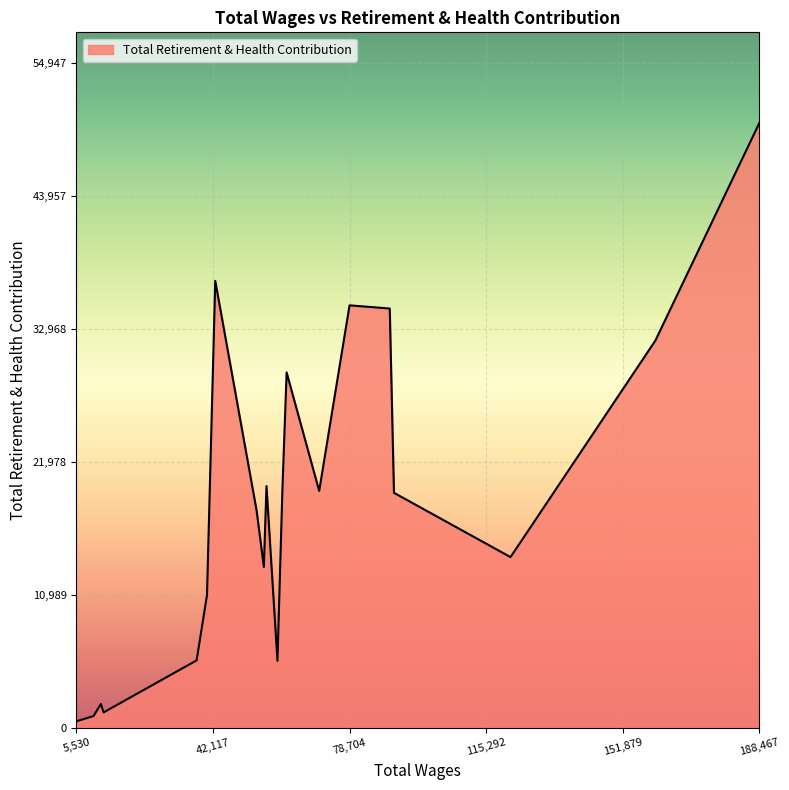

True or false: the data has more than 1 interior local peaks.

True